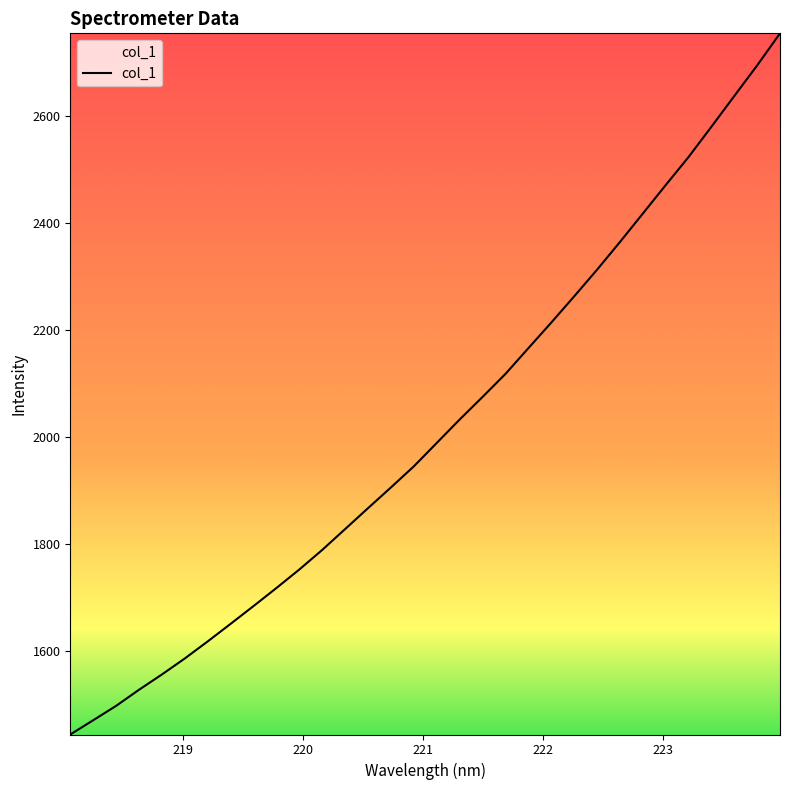

What is the maximum value shown in the chart?

2755.6